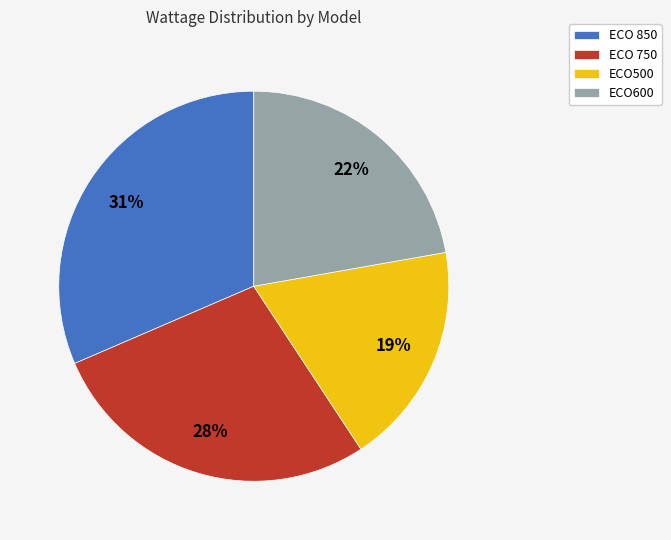

Which category has the smallest portion of the pie?

ECO500